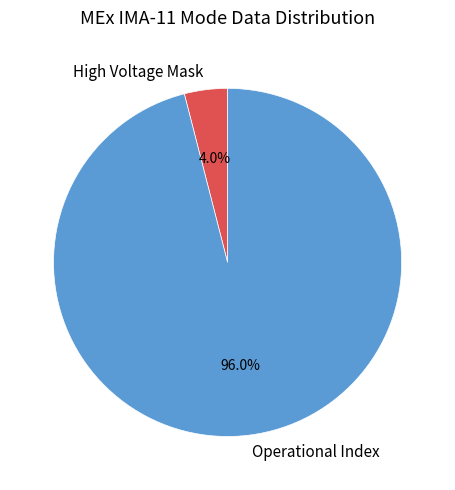

Between High Voltage Mask and Operational Index, which is larger?

Operational Index